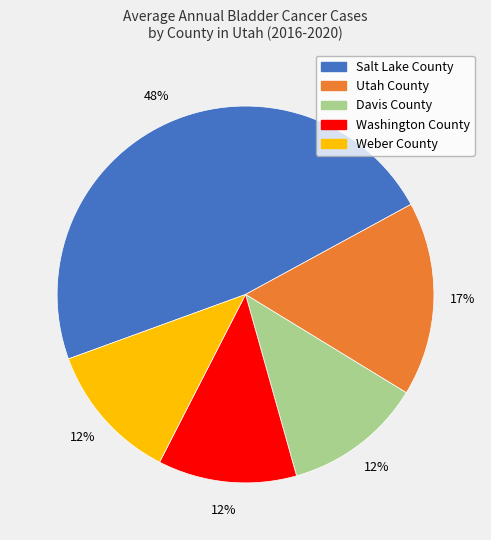

Count the number of slices in the pie.

5